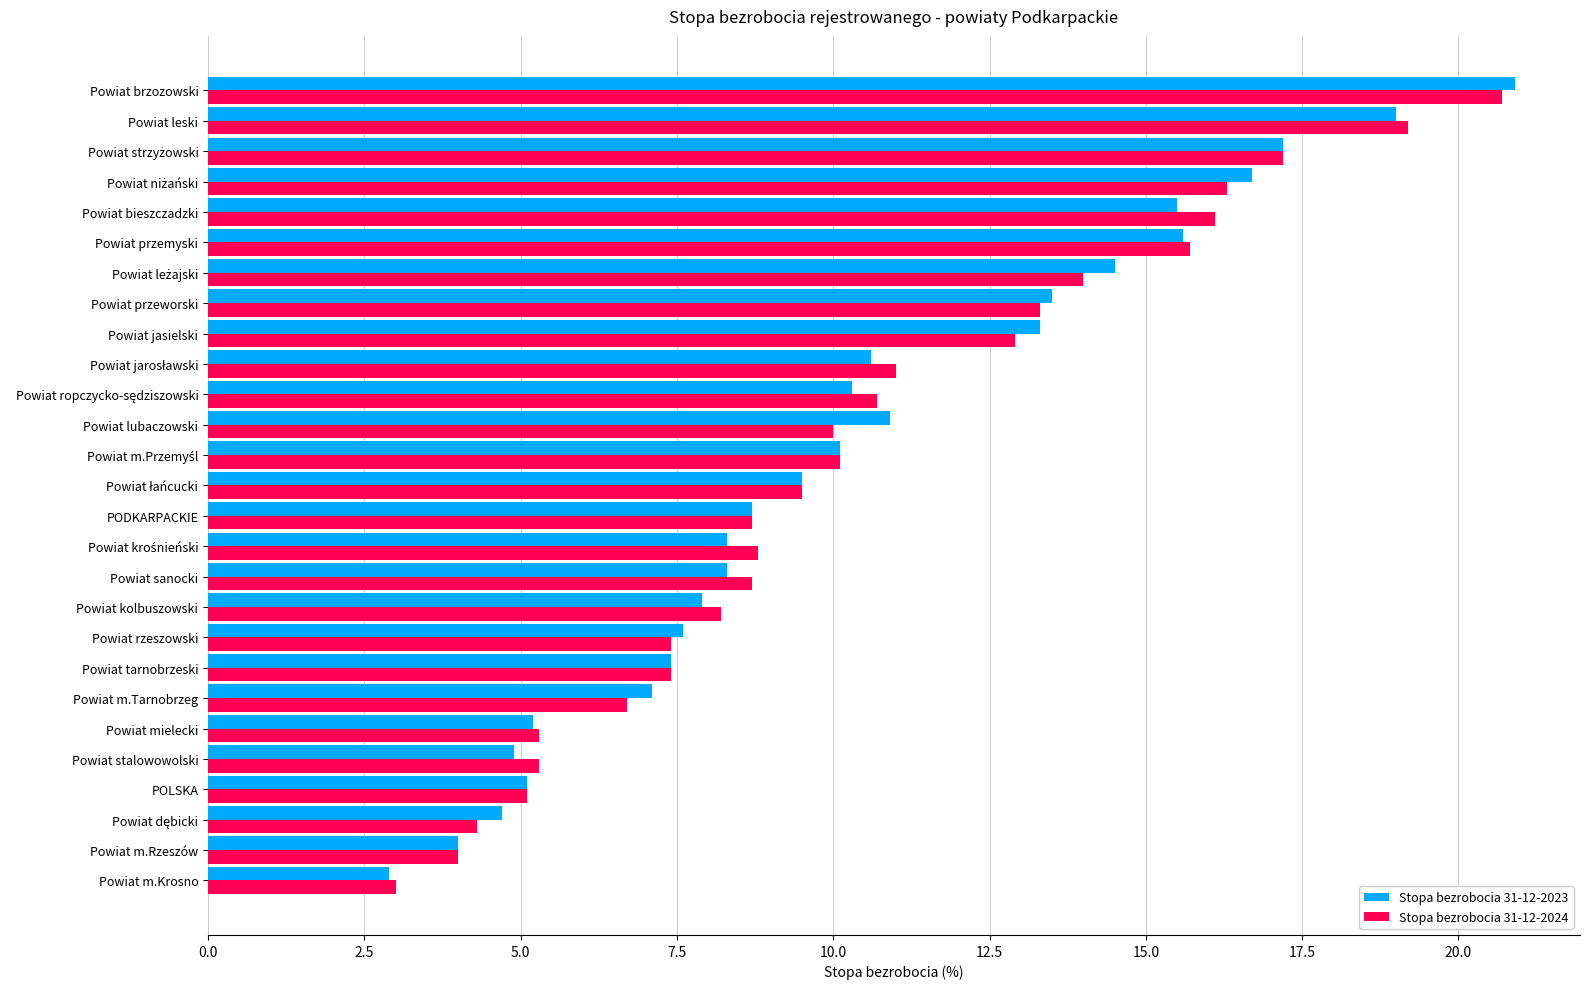

At which category is the sum across all series the highest?

Powiat brzozowski